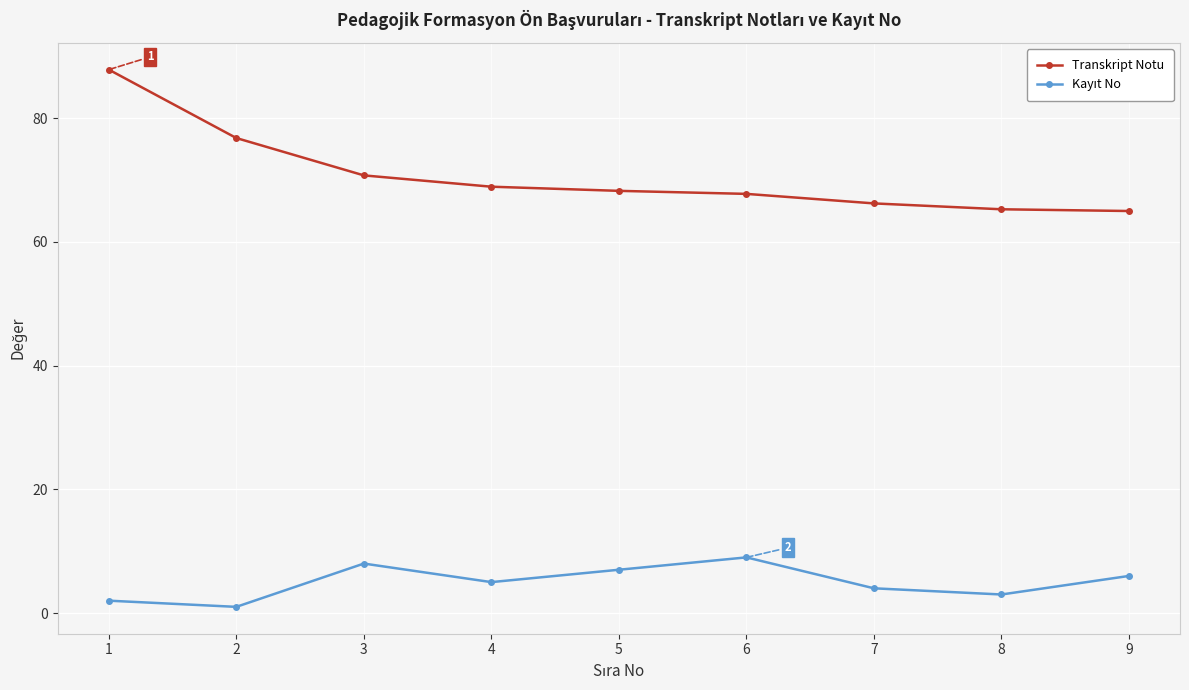

The value of Transkript Notu at 9 is 113.1. True or false?

False